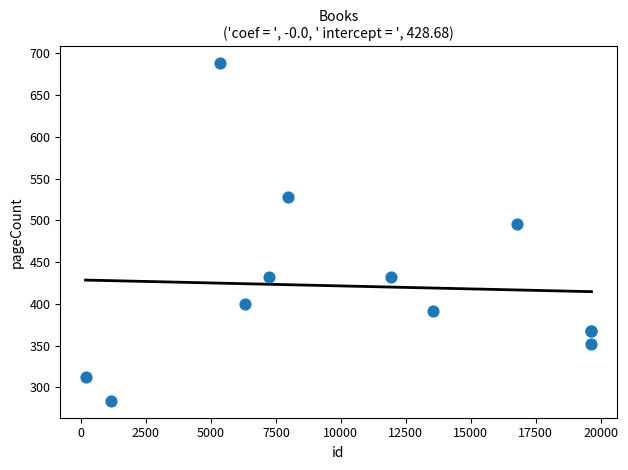

What Y value in the scatter plot is closest to 486?

496